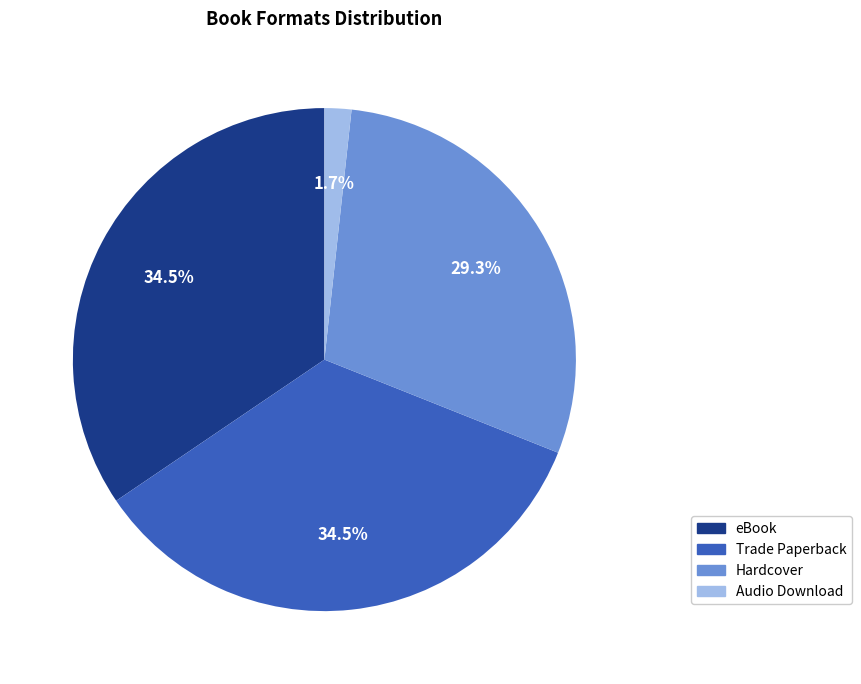

Is there any slice that represents more than half of the pie?

No